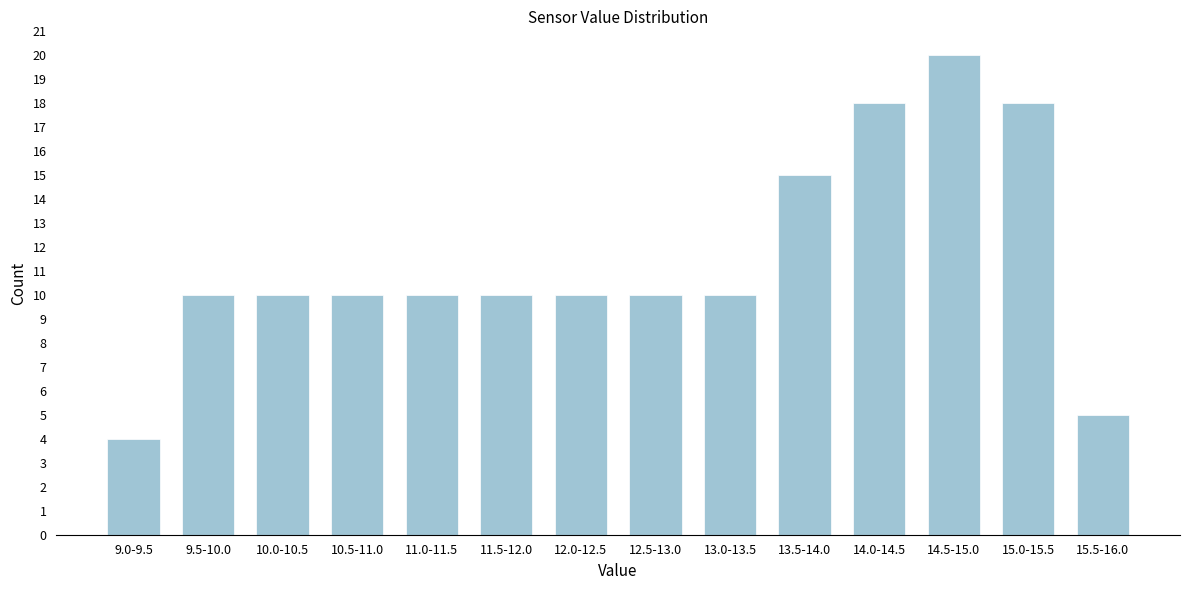

Reading left to right, list all the values displayed in this chart.

9.0-9.5=4	9.5-10.0=10	10.0-10.5=10	10.5-11.0=10	11.0-11.5=10	11.5-12.0=10	12.0-12.5=10	12.5-13.0=10	13.0-13.5=10	13.5-14.0=15	14.0-14.5=18	14.5-15.0=20	15.0-15.5=18	15.5-16.0=5